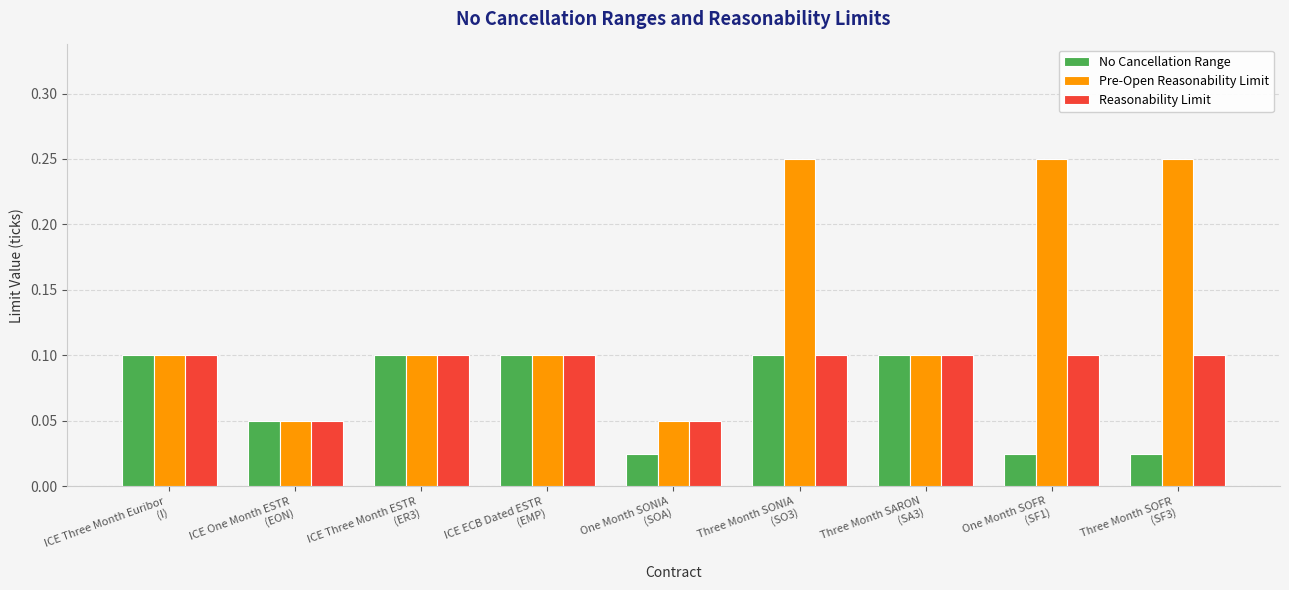

Count the Pre-Open Reasonability Limit values in the range 0 to 1.

9